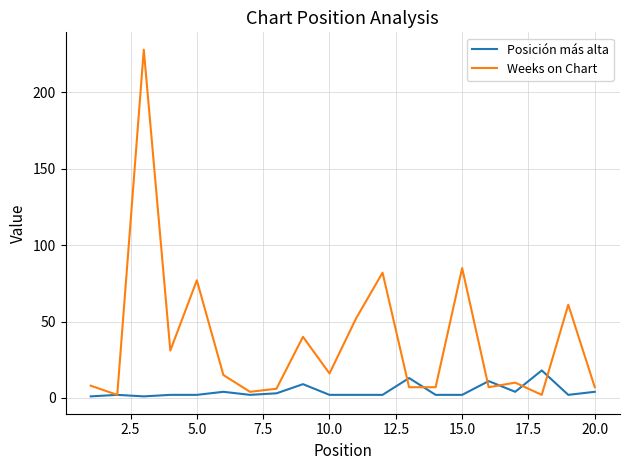

How many categories are shown in the chart?

20